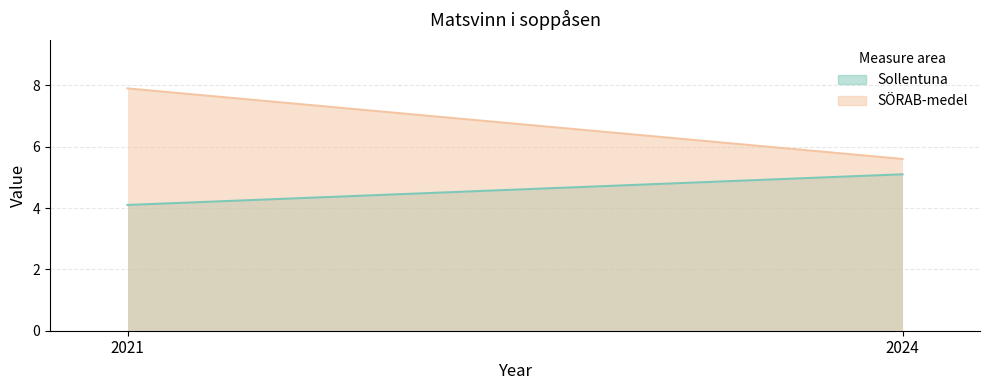

How many values in the Sollentuna series exceed 5?

1